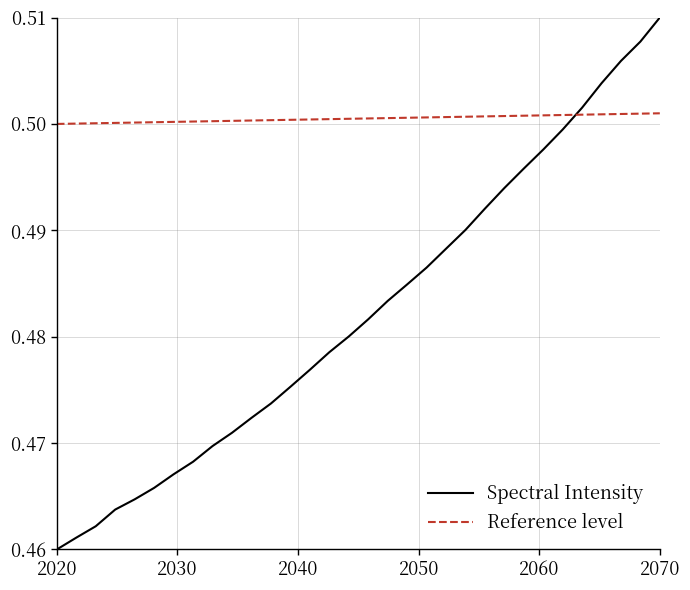

True or false: Reference level and Spectral Intensity cross at least once.

True